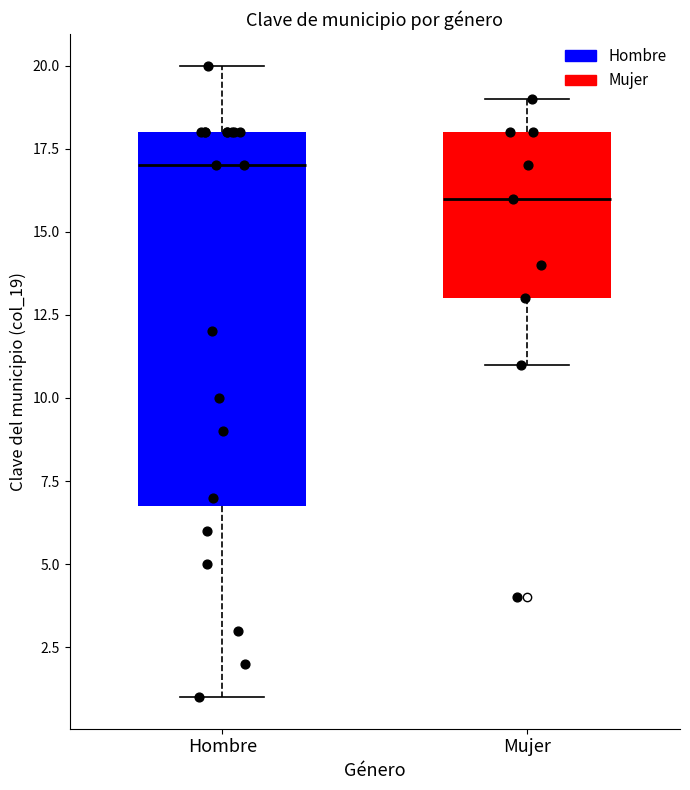

Reading left to right, transcribe this box plot: for each box, give where its median line is, the range the box spans, and where its two whiskers end, as read against the y-axis. The values are not printed on the chart, so give them approximately, as read against the axis.

Hombre: median 17, box 7 to 18, whiskers 1 to 20
Mujer: median 16, box 13 to 18, whiskers 11 to 19